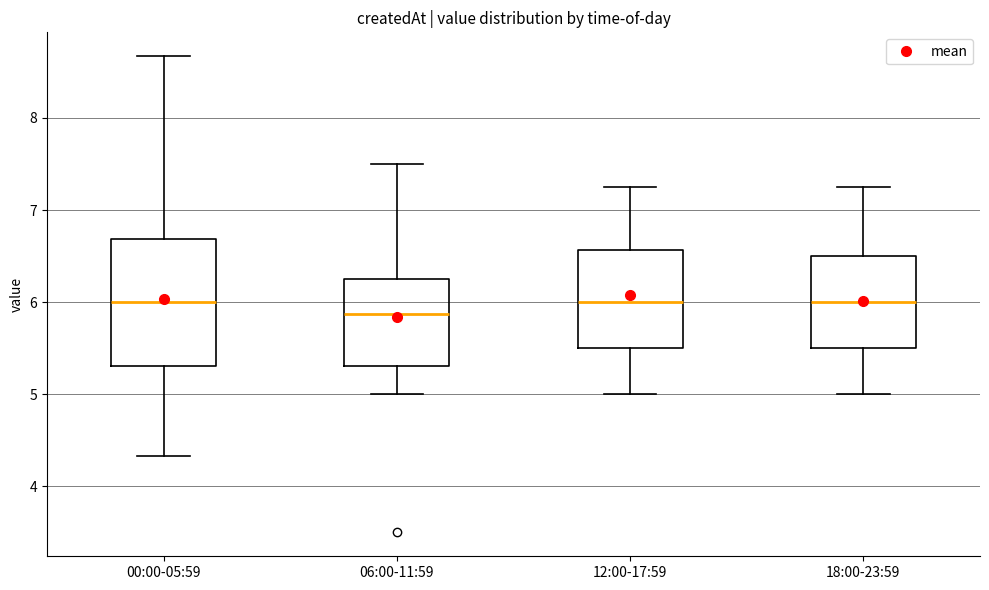

Reading left to right, read every box against the y-axis: the position of its median line, the range the box covers, and the ends of its whiskers. The values are not printed on the chart, so give them approximately, as read against the axis.

00:00-05:59: median 6.0, box 5.3 to 6.7, whiskers 4.3 to 8.7
06:00-11:59: median 5.9, box 5.3 to 6.3, whiskers 5.0 to 7.5
12:00-17:59: median 6.0, box 5.5 to 6.6, whiskers 5.0 to 7.3
18:00-23:59: median 6.0, box 5.5 to 6.5, whiskers 5.0 to 7.3